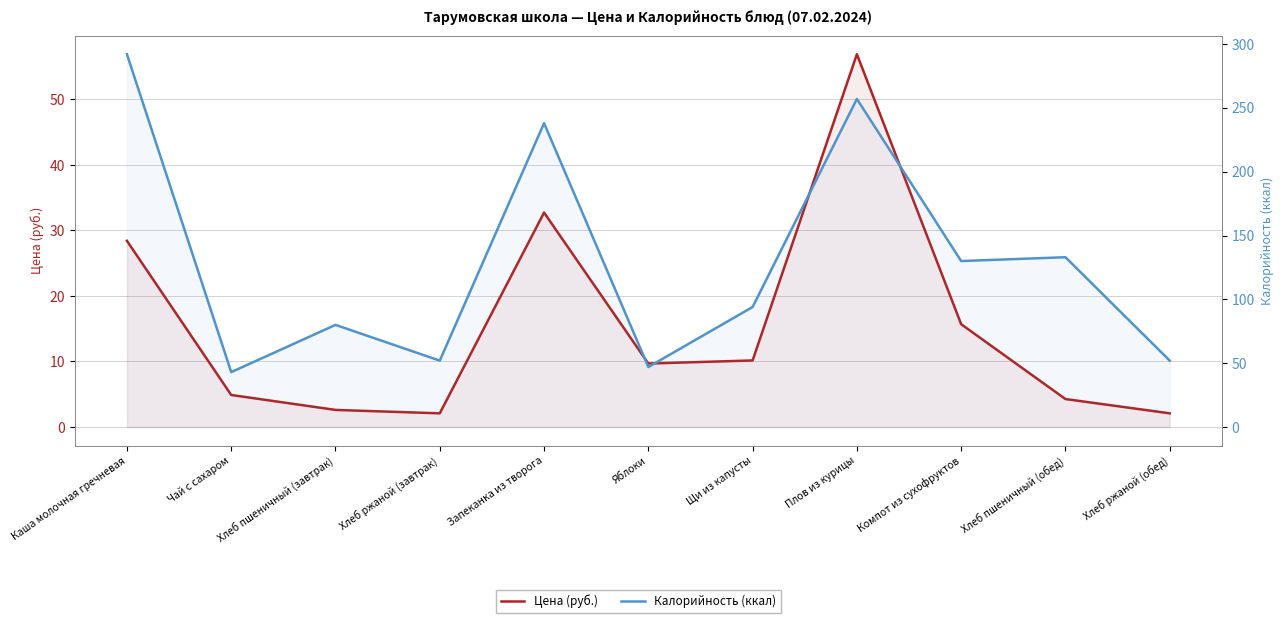

Does the chart have visible grid lines?

Yes